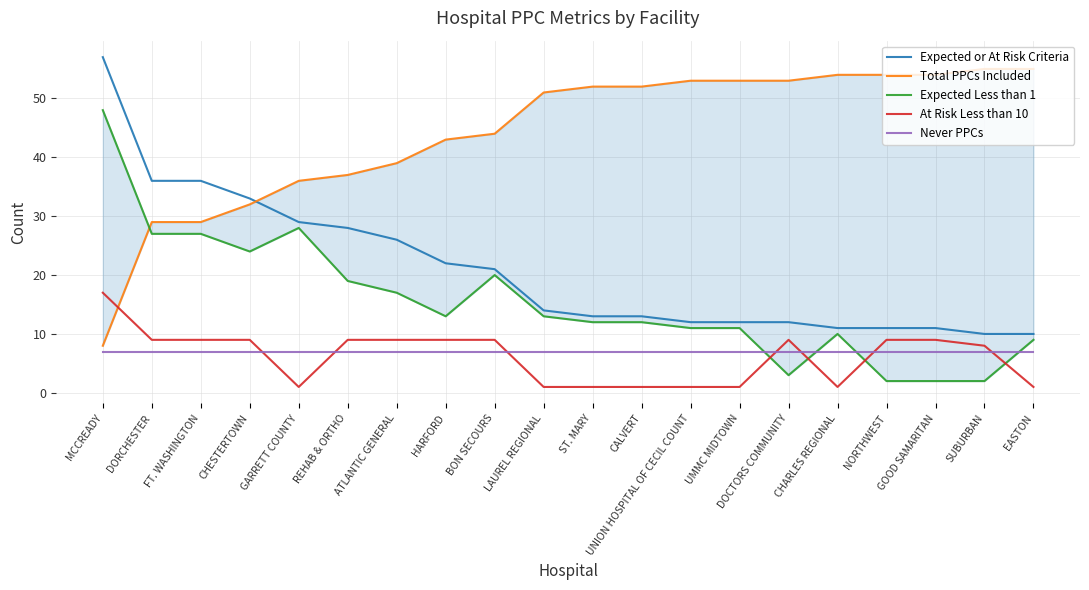

Is this an area chart (filled region under the line)?

No